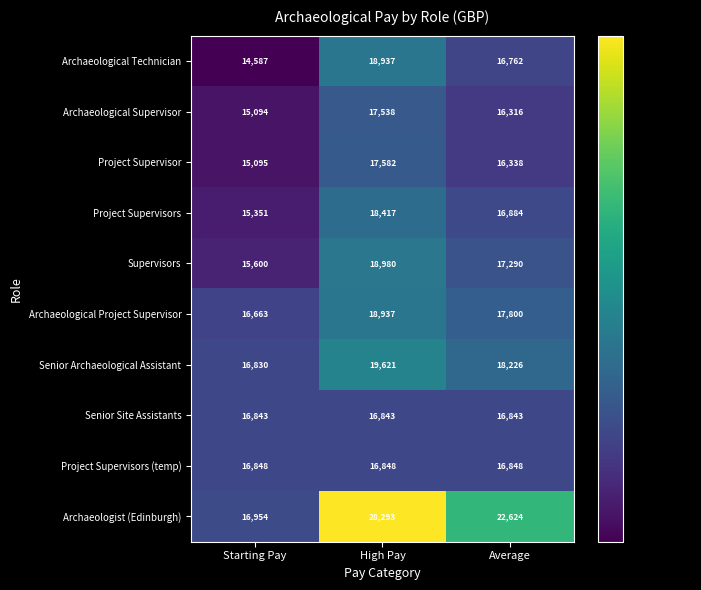

Reading right to left, transcribe all the data shown in this chart.

Archaeological Technician: Average=16762	High Pay=18937	Starting Pay=14587
Archaeological Supervisor: Average=16316	High Pay=17538	Starting Pay=15094
Project Supervisor: Average=16338	High Pay=17582	Starting Pay=15095
Project Supervisors: Average=16884	High Pay=18417	Starting Pay=15351
Supervisors: Average=17290	High Pay=18980	Starting Pay=15600
Archaeological Project Supervisor: Average=17800	High Pay=18937	Starting Pay=16663
Senior Archaeological Assistant: Average=18226	High Pay=19621	Starting Pay=16830
Senior Site Assistants: Average=16843	High Pay=16843	Starting Pay=16843
Project Supervisors (temp): Average=16848	High Pay=16848	Starting Pay=16848
Archaeologist (Edinburgh): Average=22624	High Pay=28293	Starting Pay=16954